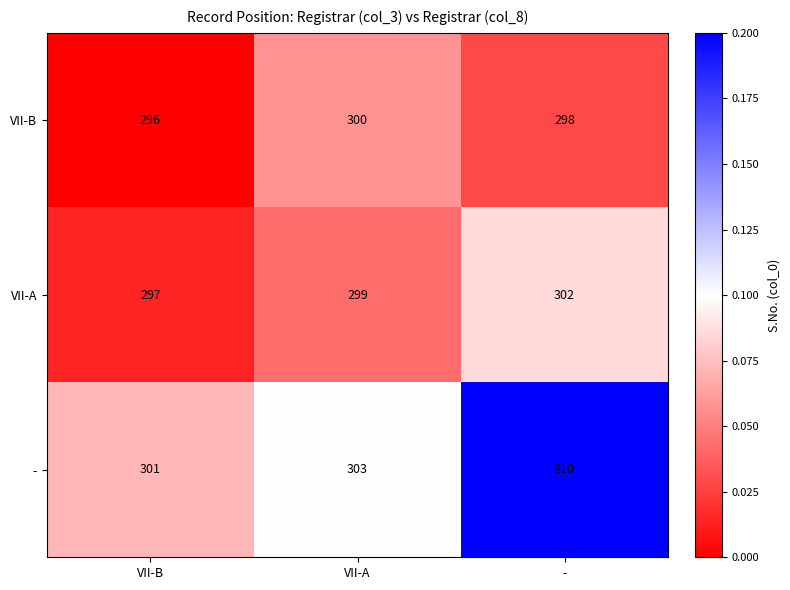

Which series changed the most between VII-A and -?

-